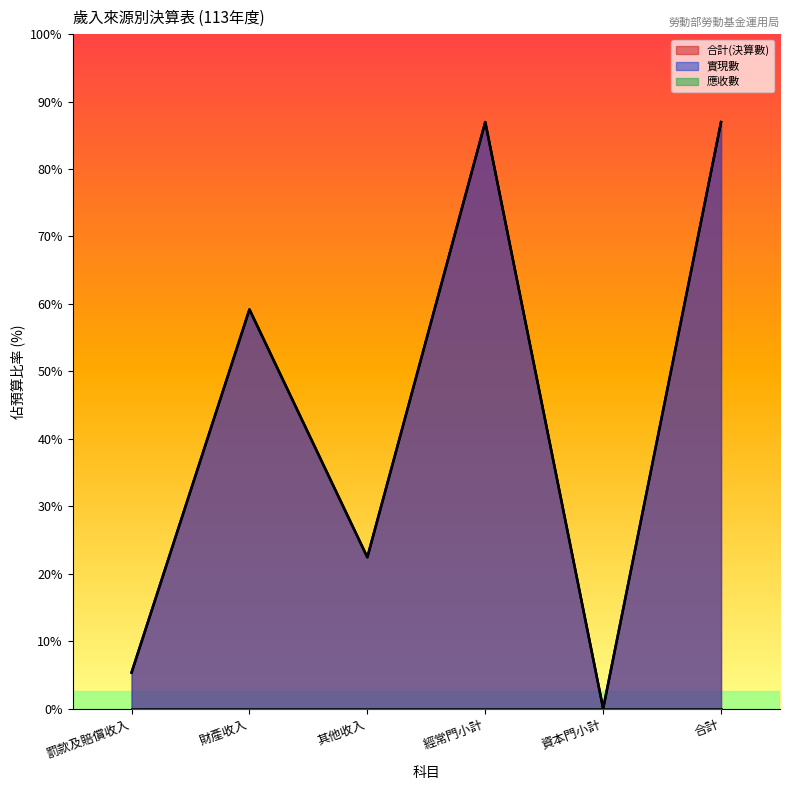

True or false: 合計(決算數) and 實現數 cross at least once.

False